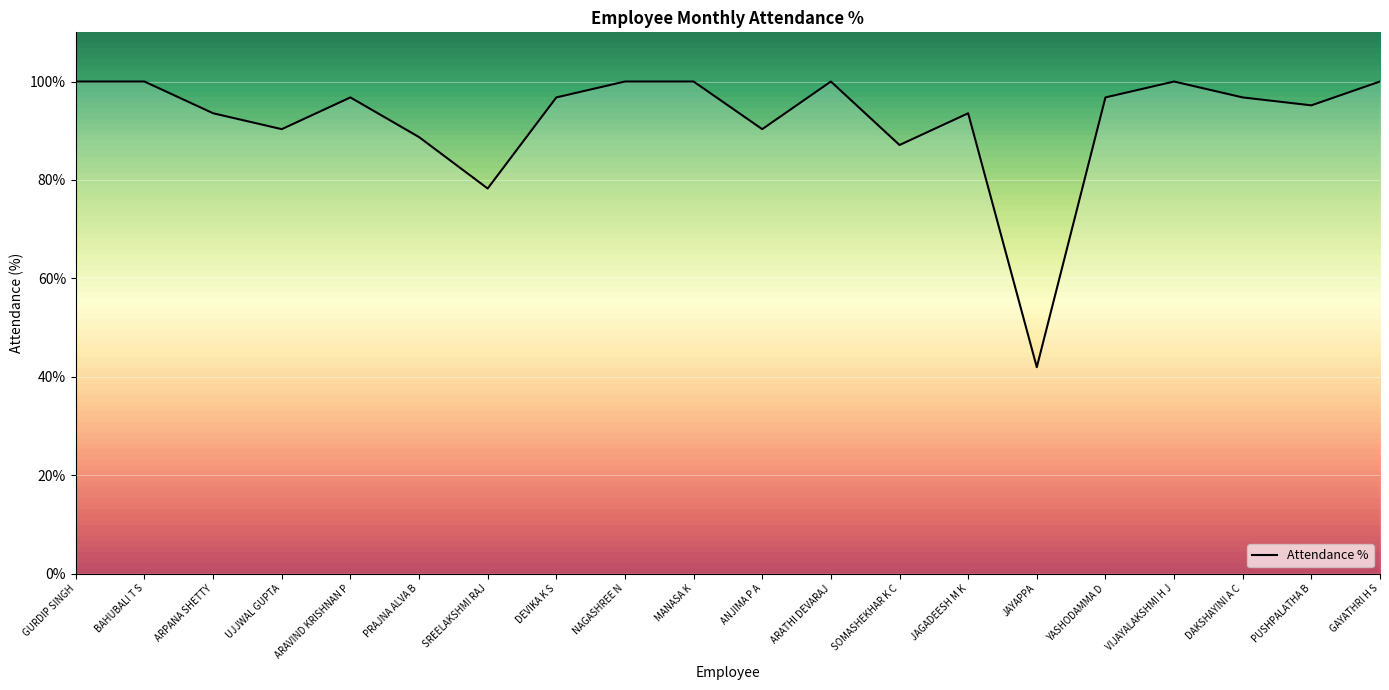

What is the sum of all values?

1846.0